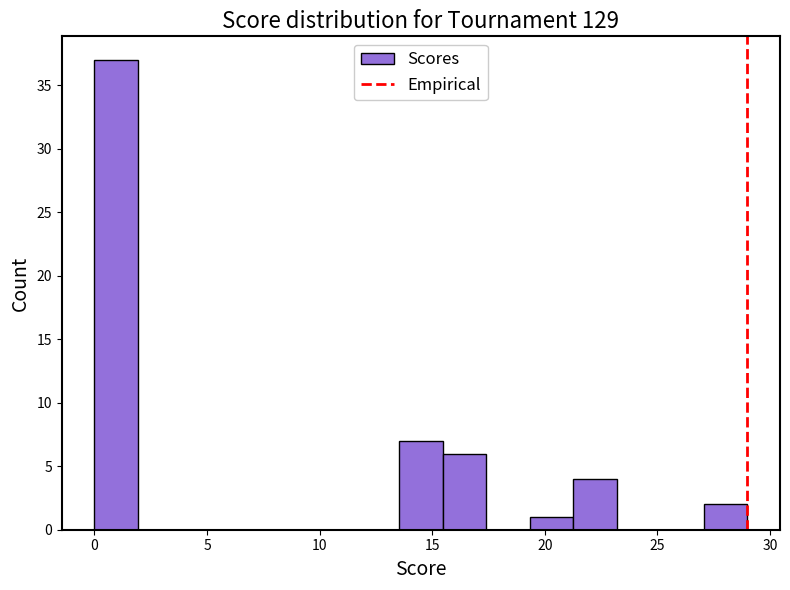

Around what value on the x-axis is the tallest bar? Give the approximate position of its centre, as read against the axis.

1.0